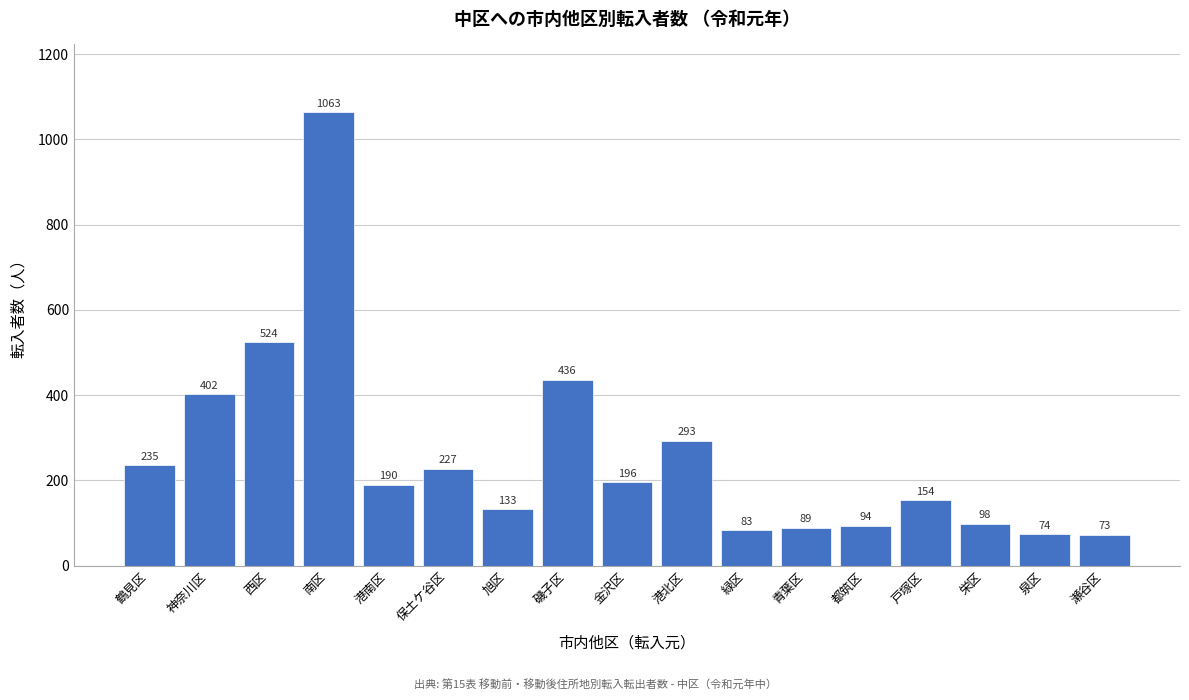

Reading left to right, transcribe all the data shown in this chart.

235	402	524	1063	190	227	133	436	196	293	83	89	94	154	98	74	73